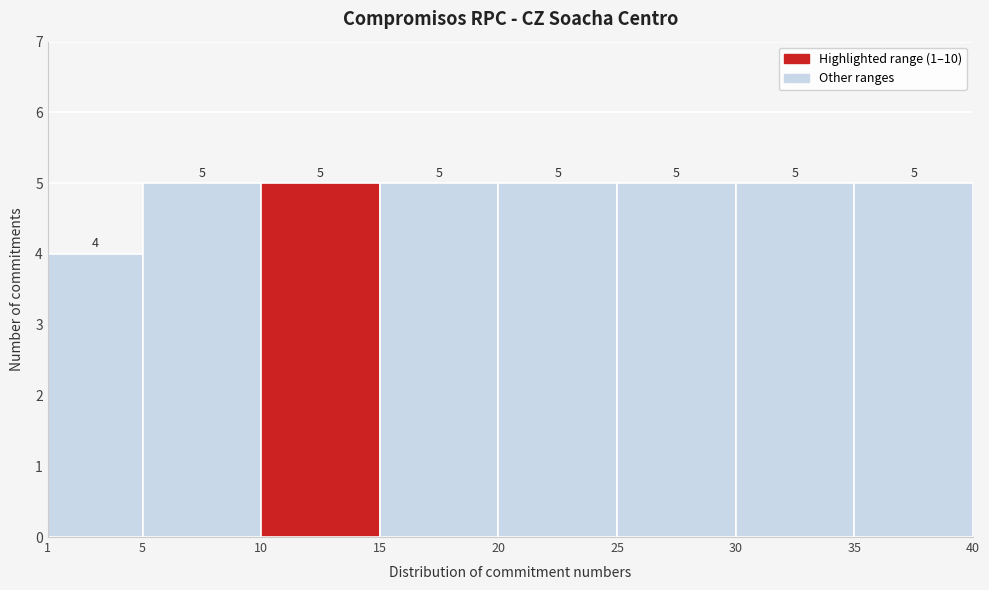

How tall is the bar that spans 20 to 25 on the x-axis?

5